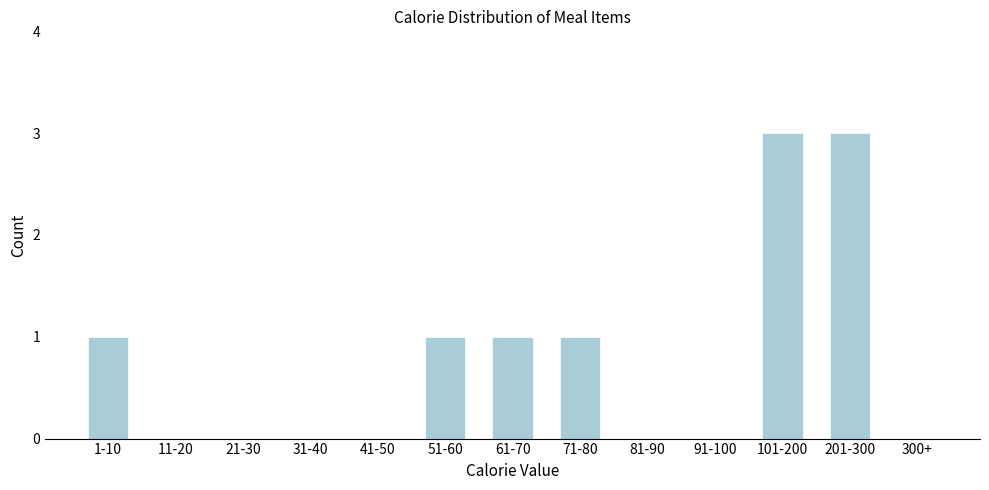

Reading right to left, what are all the values shown in this chart?

300+=0	201-300=3	101-200=3	91-100=0	81-90=0	71-80=1	61-70=1	51-60=1	41-50=0	31-40=0	21-30=0	11-20=0	1-10=1